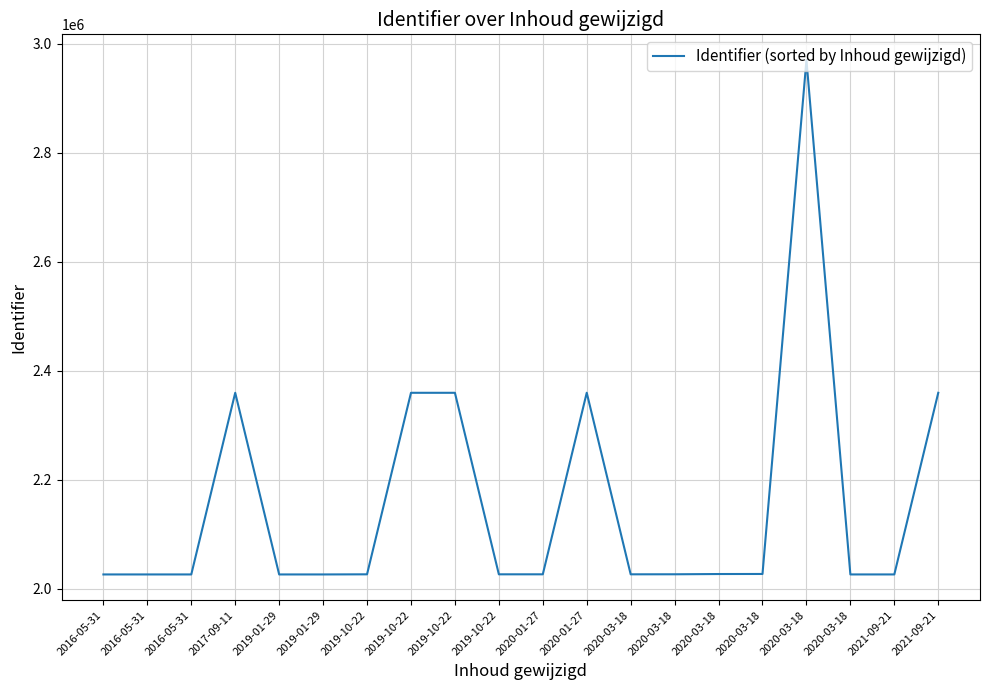

Where is the first local maximum?

2017-09-11